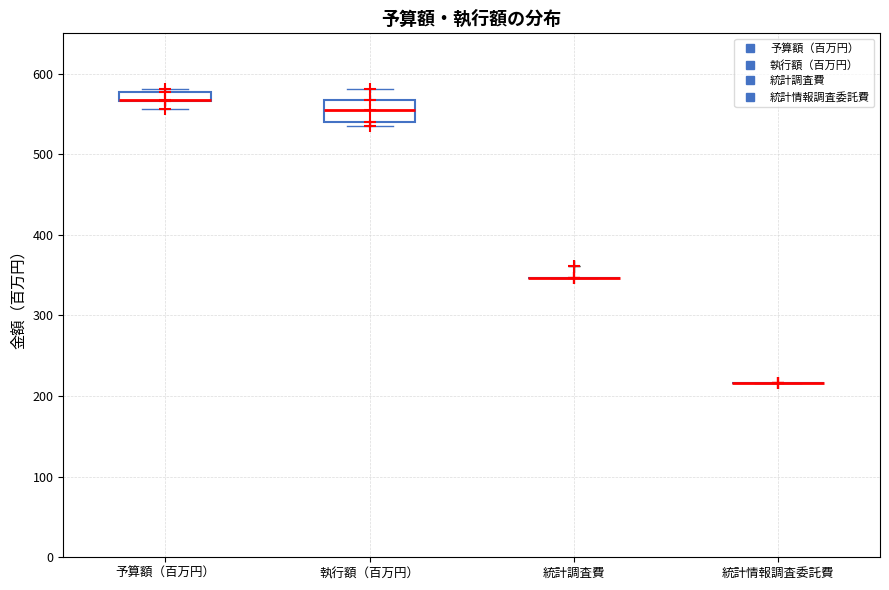

Where does the upper whisker of the box for 執行額（百万円） end on the y-axis? The values are not printed on the chart, so give them approximately, as read against the axis.

580